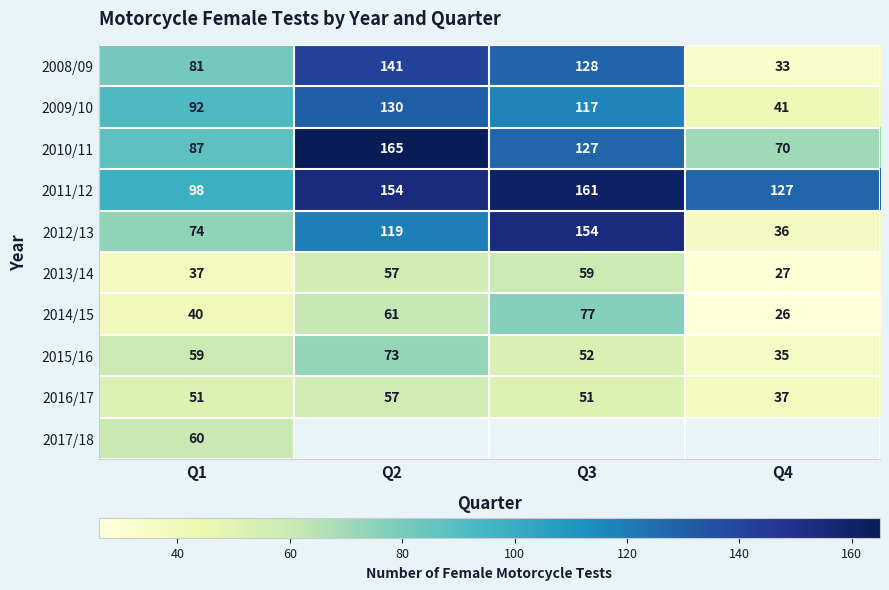

What is the sum of all 2009/10 values?

380